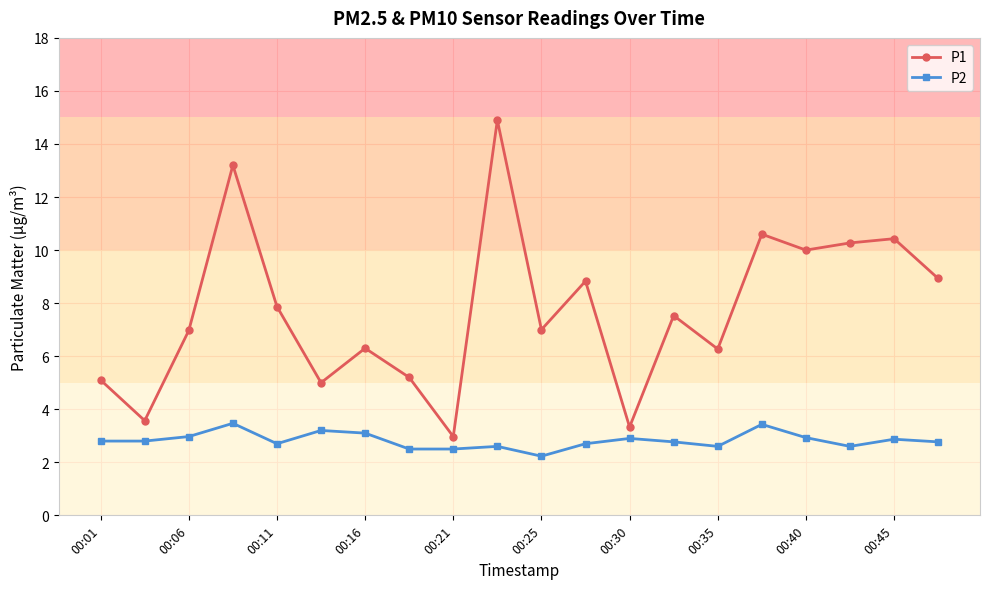

How many interior local peaks does the P1 series have?

7